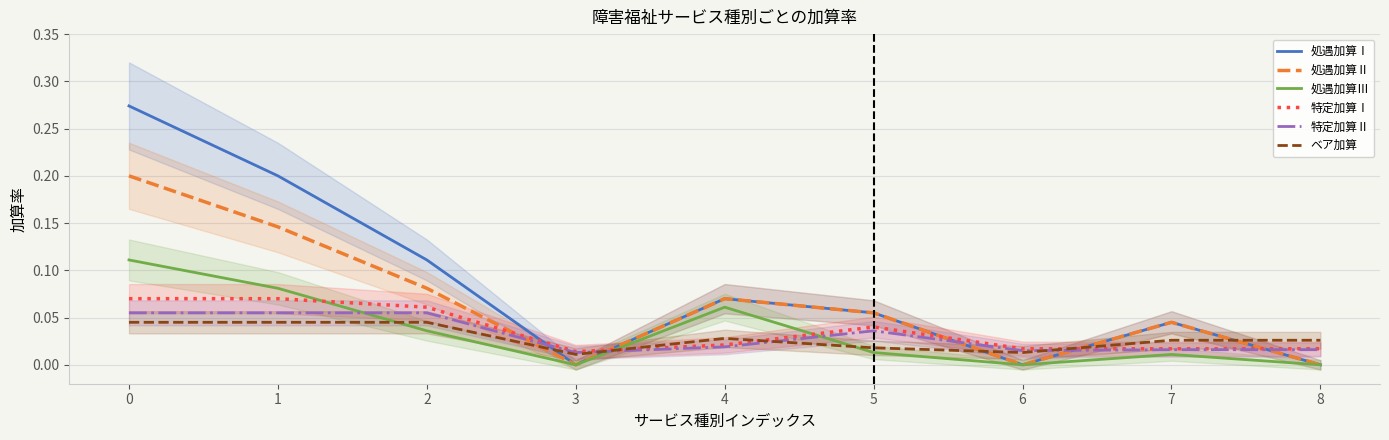

Reading left to right, list all the values displayed in this chart.

処遇加算Ⅰ: 0=0.3	1=0.2	2=0.1	3=0.0	4=0.1	5=0.1	6=0.0	7=0.0	8=0.0
処遇加算Ⅱ: 0=0.2	1=0.1	2=0.1	3=0.0	4=0.1	5=0.1	6=0.0	7=0.0	8=0.0
処遇加算Ⅲ: 0=0.1	1=0.1	2=0.0	3=0.0	4=0.1	5=0.0	6=0.0	7=0.0	8=0.0
特定加算Ⅰ: 0=0.1	1=0.1	2=0.1	3=0.0	4=0.0	5=0.0	6=0.0	7=0.0	8=0.0
特定加算Ⅱ: 0=0.1	1=0.1	2=0.1	3=0.0	4=0.0	5=0.0	6=0.0	7=0.0	8=0.0
ベア加算: 0=0.0	1=0.0	2=0.0	3=0.0	4=0.0	5=0.0	6=0.0	7=0.0	8=0.0